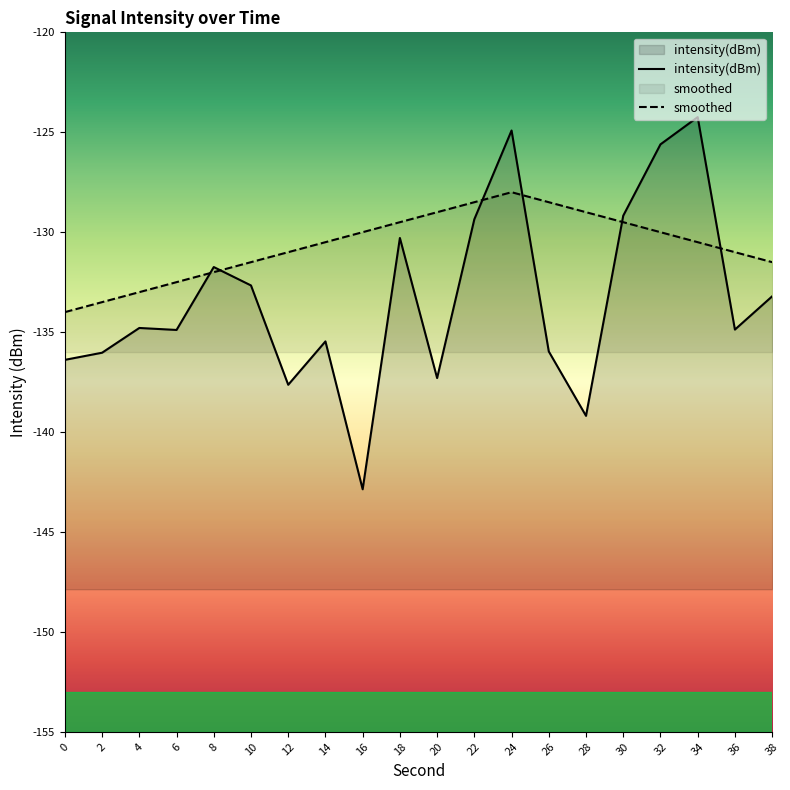

The value of intensity(dBm) at 16 is -142.9. True or false?

True